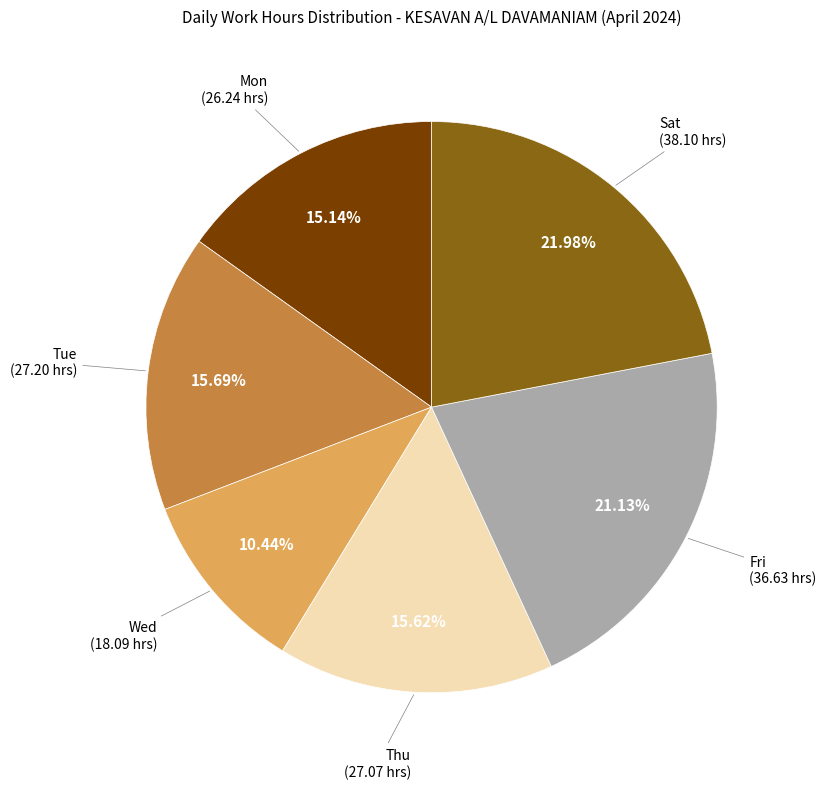

Is there any slice that represents more than half of the pie?

No